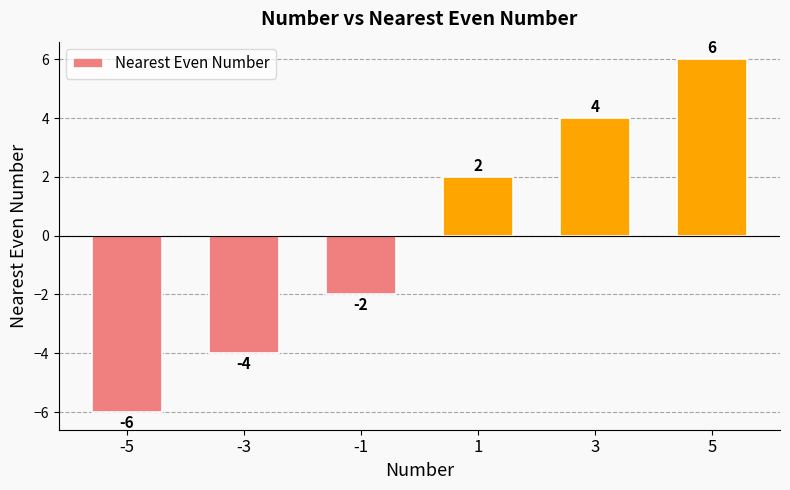

Reading left to right, extract all data points from this chart.

-5=-6	-3=-4	-1=-2	1=2	3=4	5=6